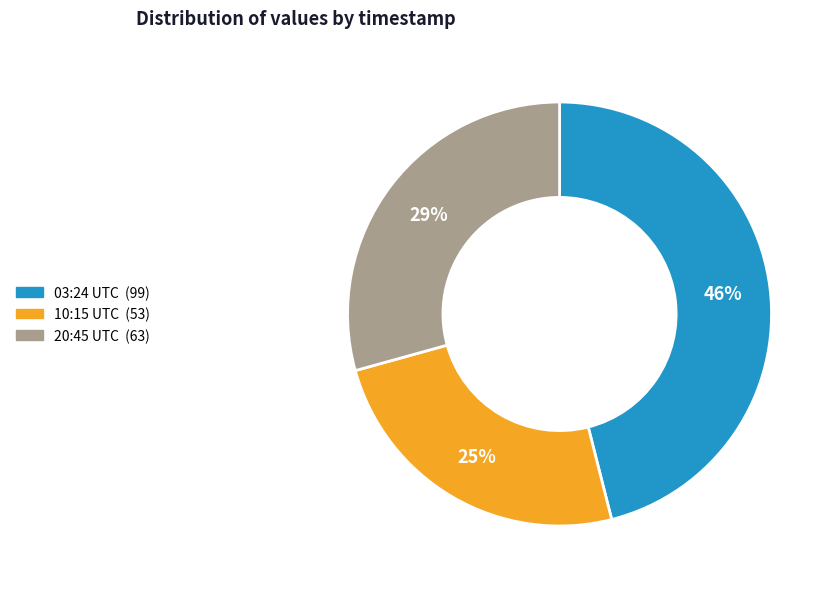

Is there a majority slice in this chart?

No